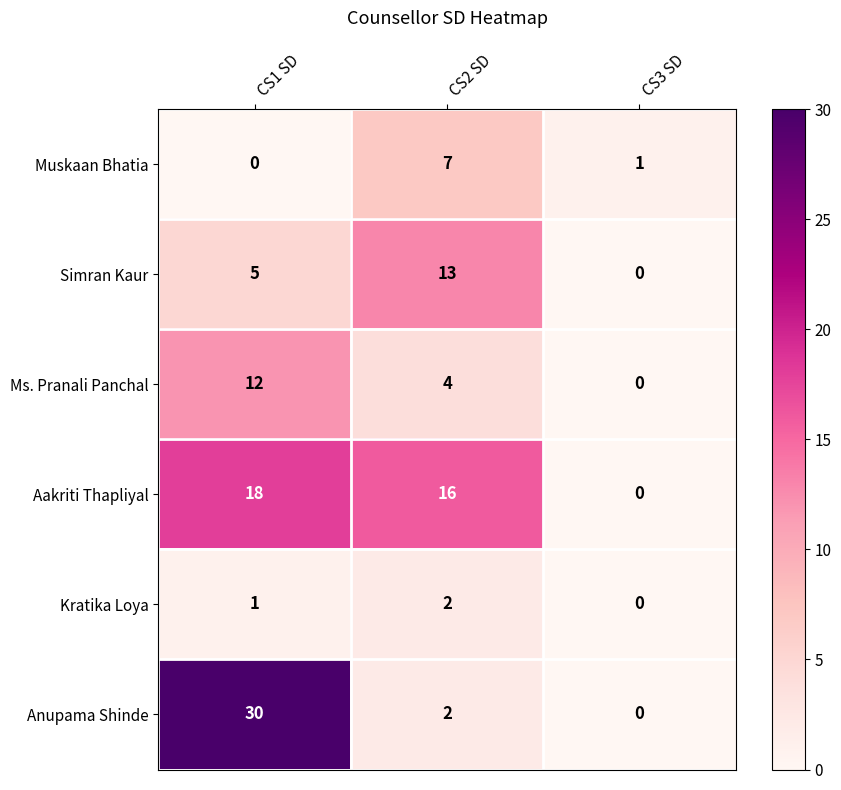

How many Kratika Loya values are between 0 and 2?

3